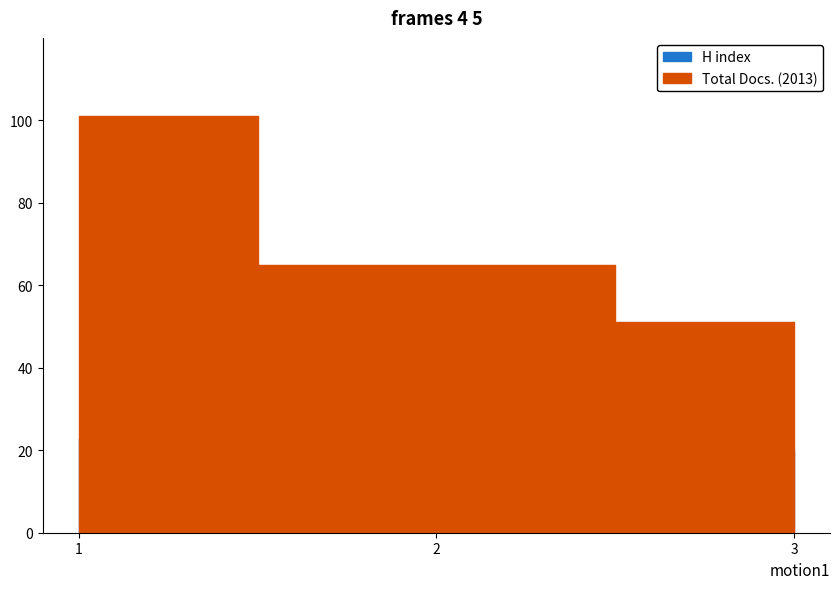

Which category has the lowest value across all series?

2